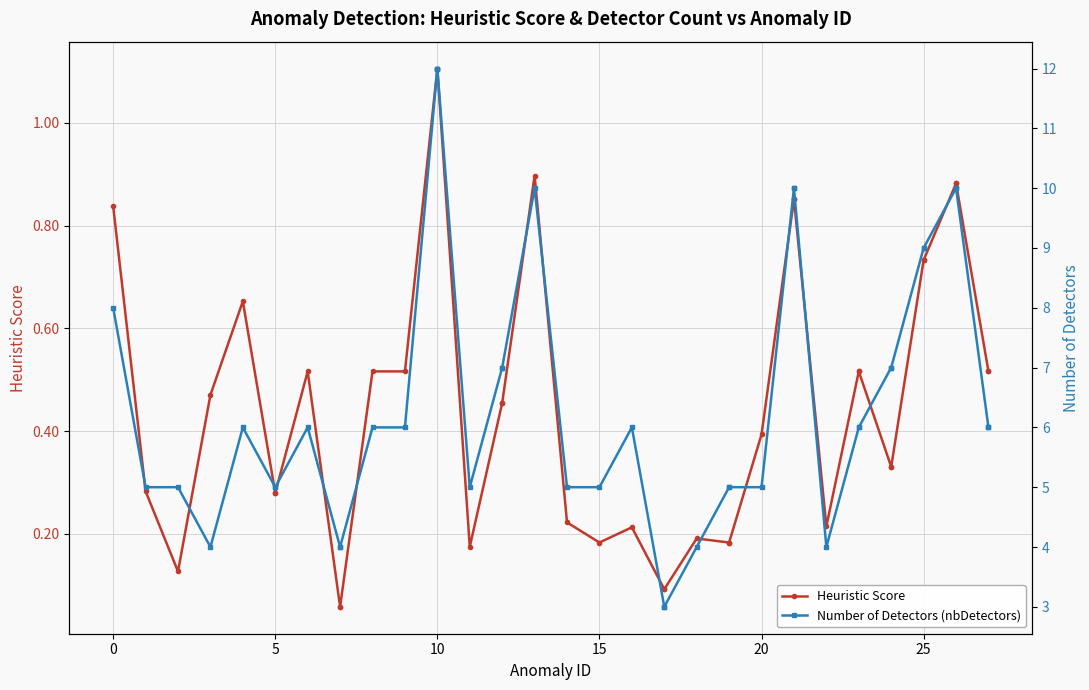

True or false: Heuristic Score and Number of Detectors (nbDetectors) cross at least once.

False